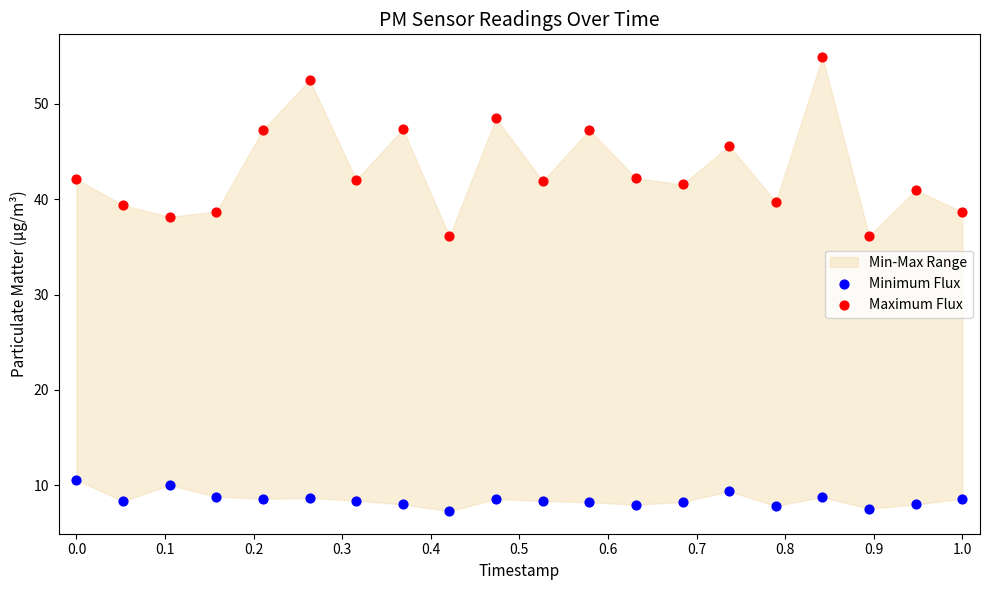

Which series contains the lowest Y value?

Minimum Flux